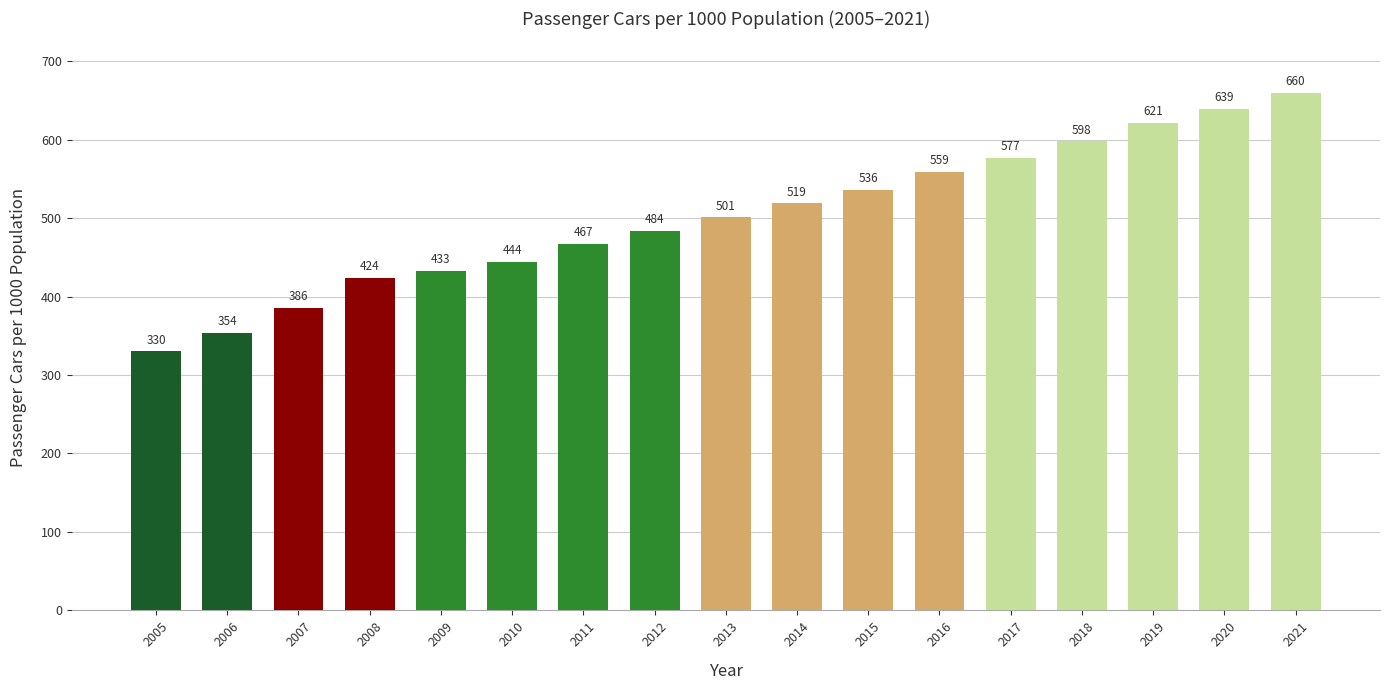

Rank the categories by value from highest to lowest.

2021, 2020, 2019, 2018, 2017, 2016, 2015, 2014, 2013, 2012, 2011, 2010, 2009, 2008, 2007, 2006, 2005